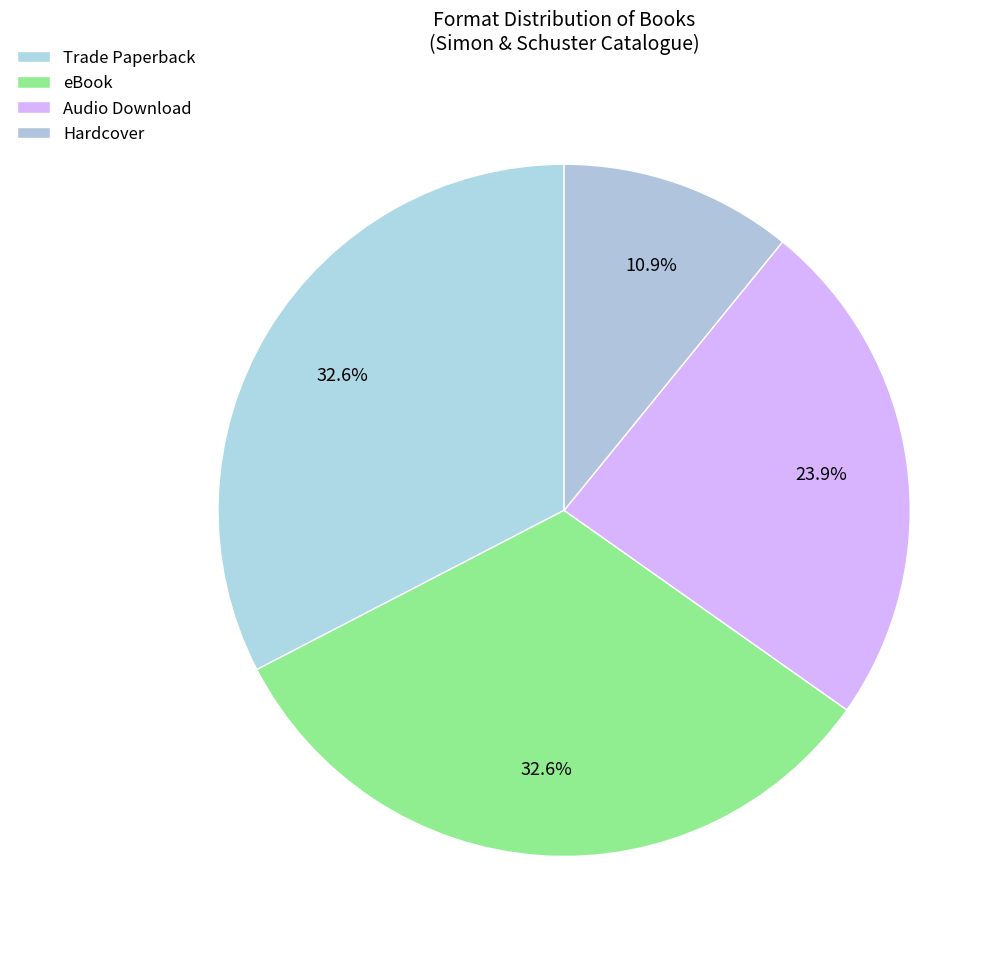

Rank the categories by value from lowest to highest.

Hardcover, Audio Download, Trade Paperback, eBook